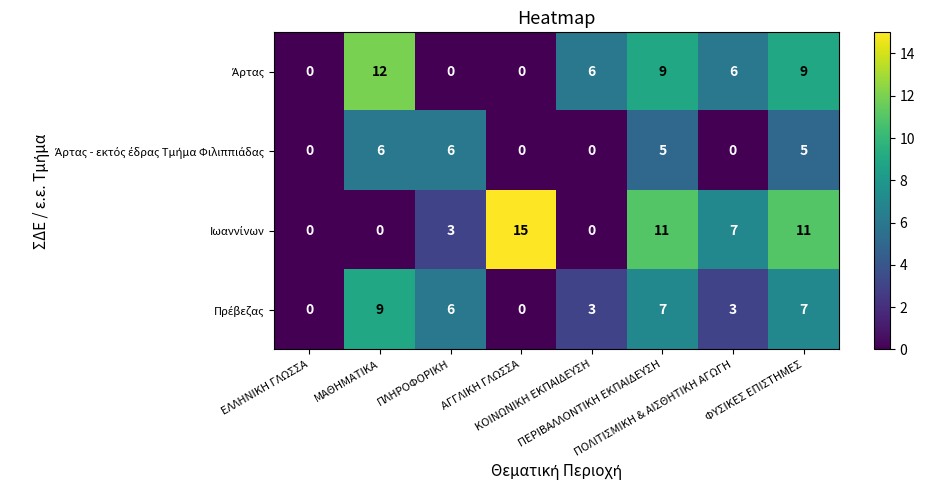

What is the greatest value displayed?

15